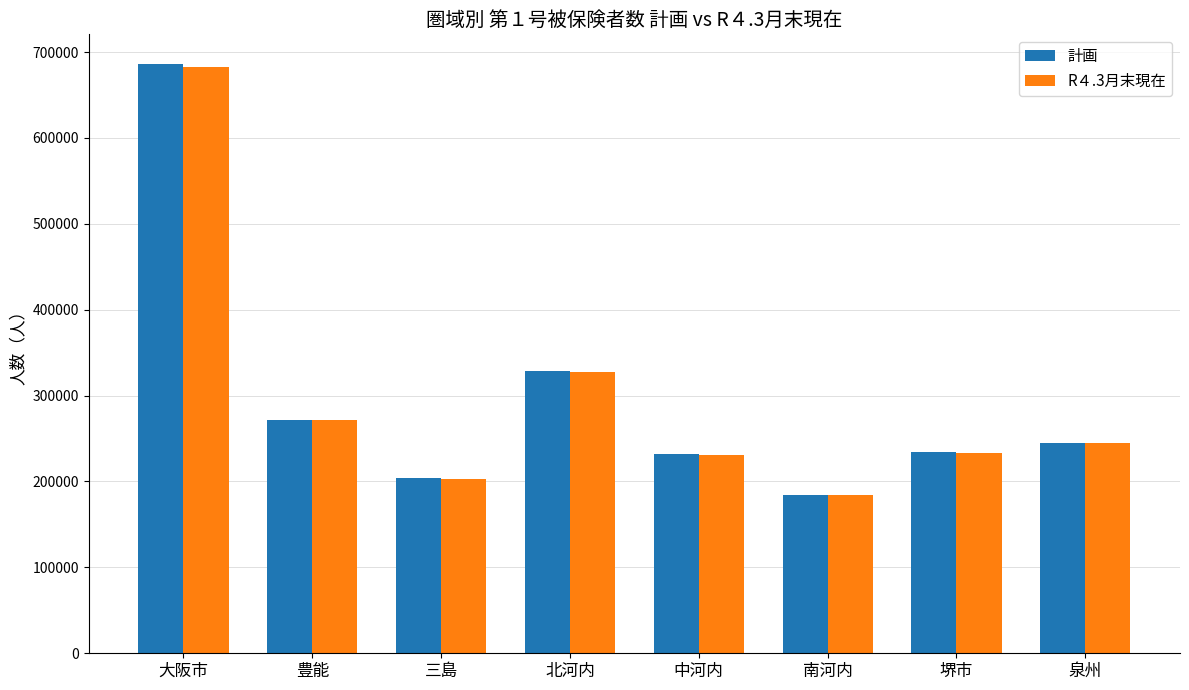

What is the label of the 6th bar from the right?

三島